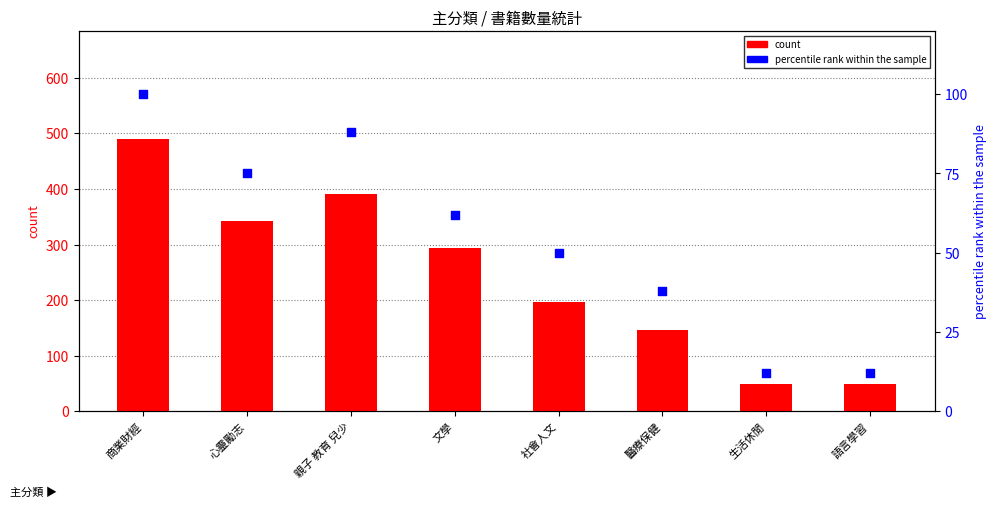

What is the total value across all series at 親子 教育 兒少?

479